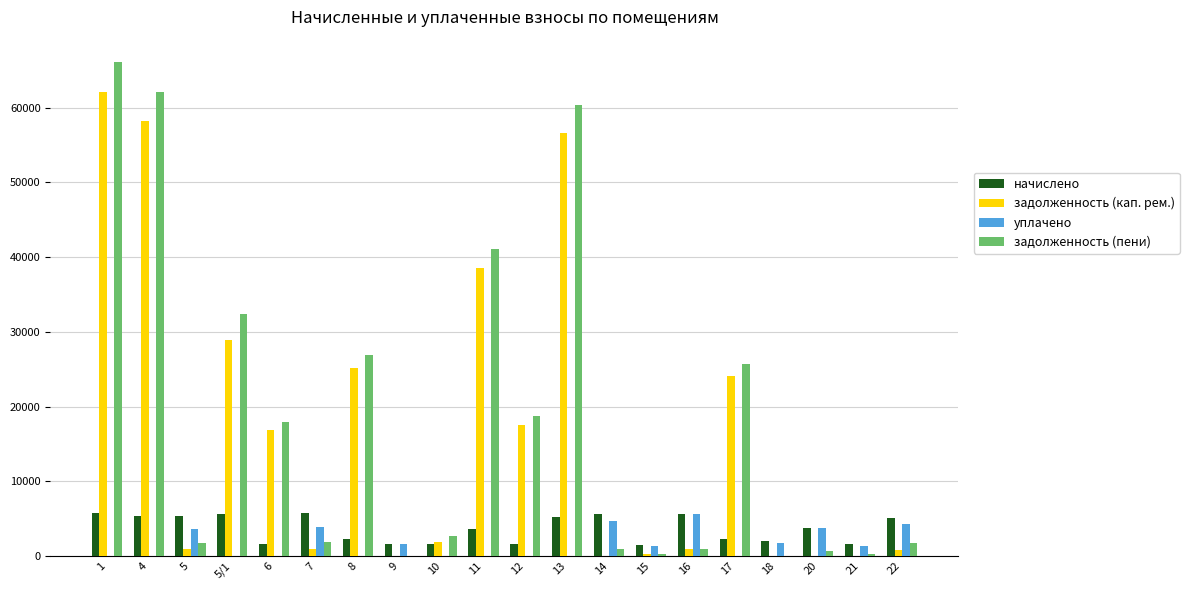

What is the spread (max minus min) of values at 8?

26858.3